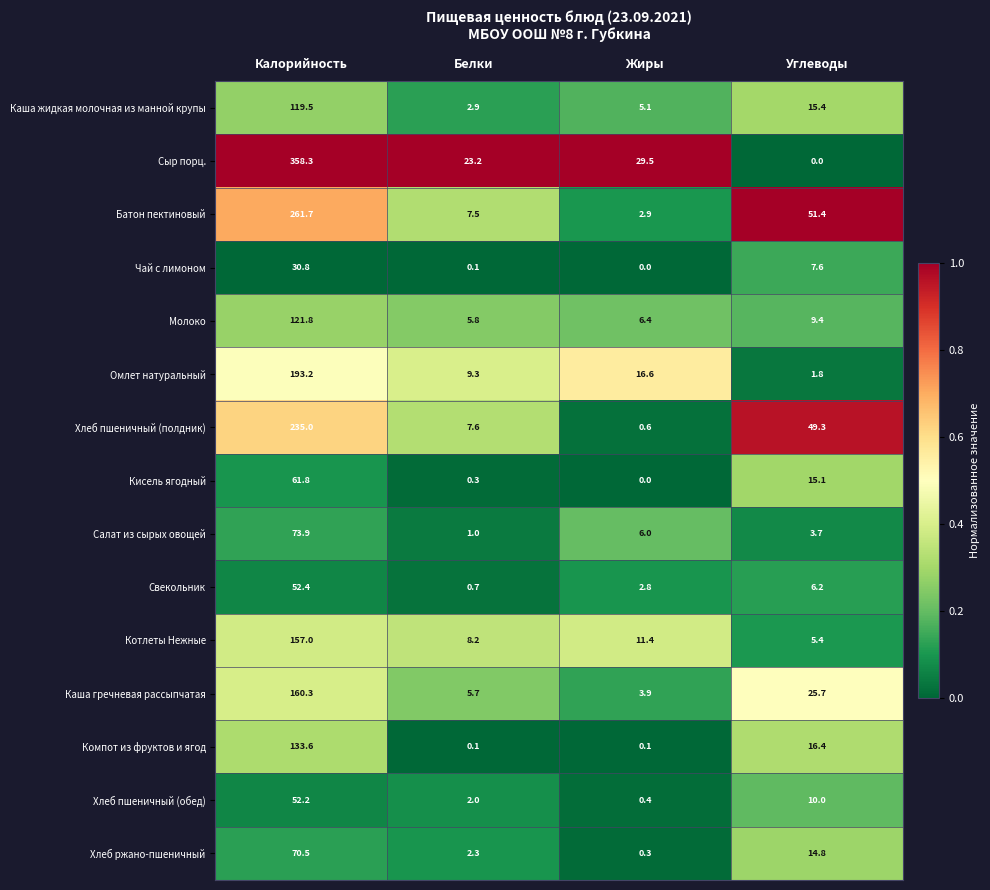

At which category does the chart reach its peak across all series?

Калорийность